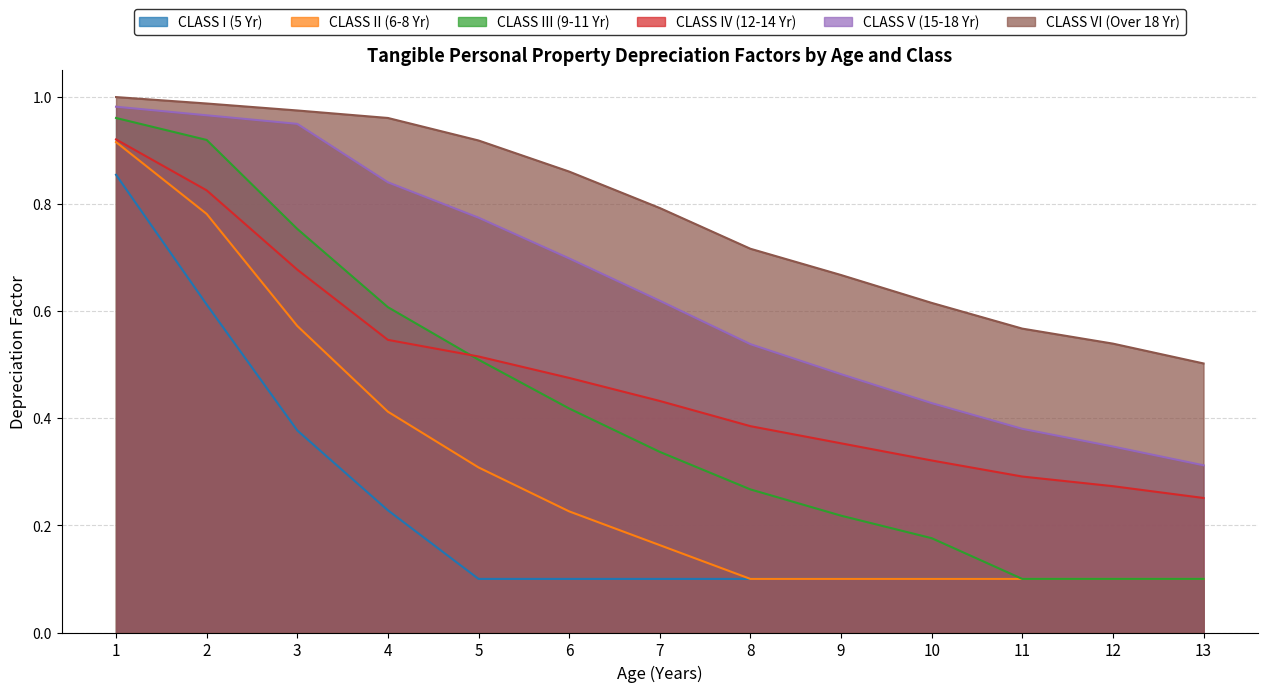

Read the CLASS III (9-11 Yr) value at 11.

0.1